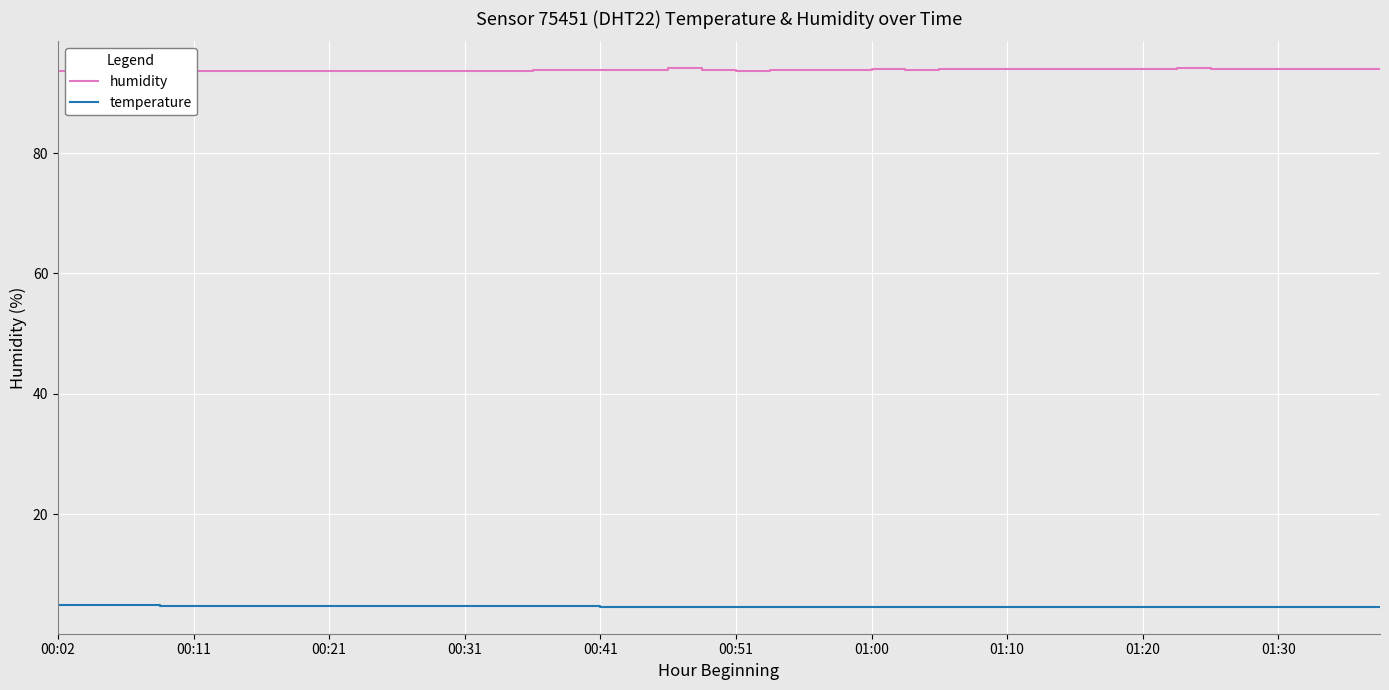

Reading left to right, extract all data points from this chart.

humidity: 93.6	93.7	93.7	93.6	93.6	93.7	93.7	93.7	93.7	93.7	93.7	93.7	93.7	93.7	93.8	93.8	93.8	93.8	94.1	93.8	93.7	93.8	93.8	93.8	93.9	93.8	93.9	93.9	93.9	93.9	93.9	94.0	94.0	94.1	94.0	94.0	93.9	93.9	93.9	93.9
temperature: 4.9	4.9	4.9	4.8	4.8	4.8	4.8	4.8	4.8	4.7	4.7	4.7	4.7	4.7	4.7	4.7	4.6	4.6	4.6	4.6	4.6	4.6	4.6	4.6	4.6	4.6	4.6	4.6	4.6	4.6	4.6	4.6	4.6	4.6	4.6	4.6	4.6	4.6	4.6	4.6